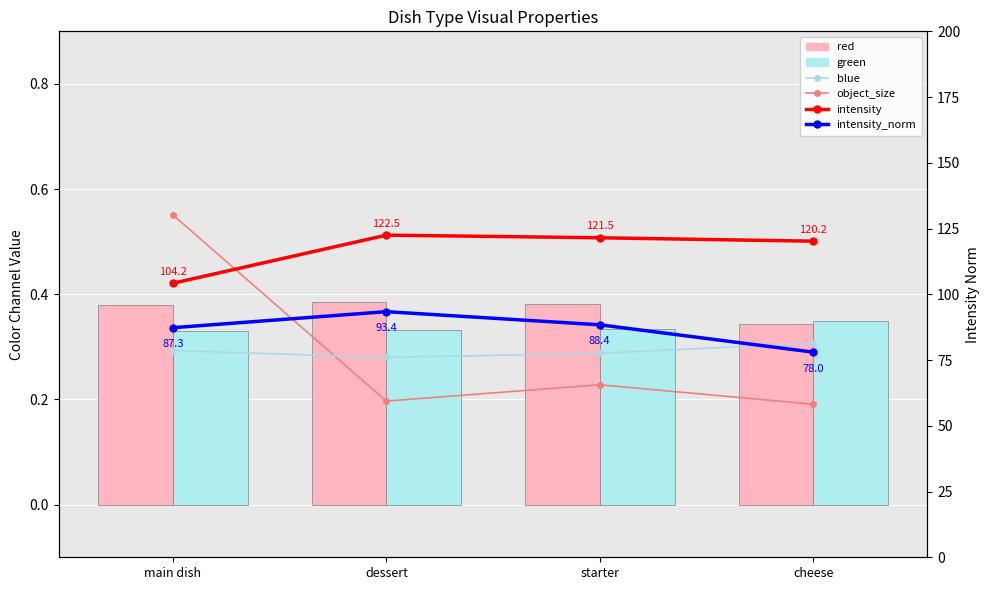

What is the difference between the maximum and minimum values in the intensity series?

18.3